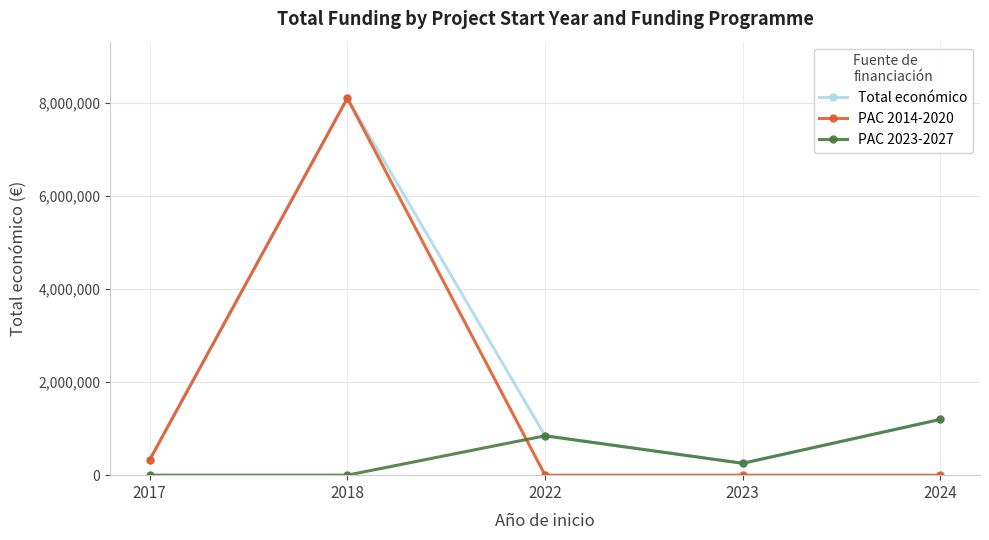

How many values in the PAC 2014-2020 series exceed 0?

2